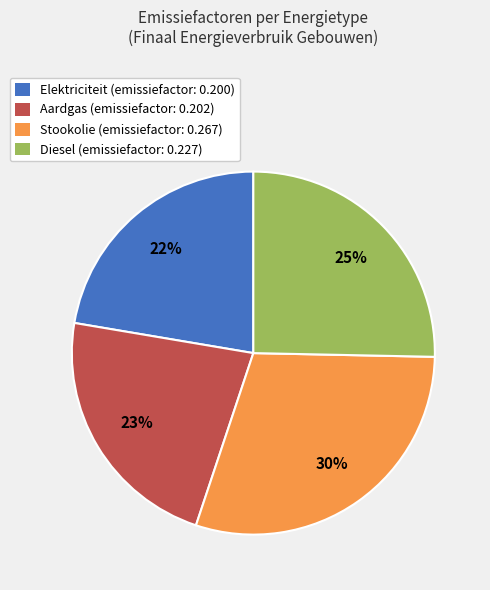

Is there any slice that represents more than half of the pie?

No